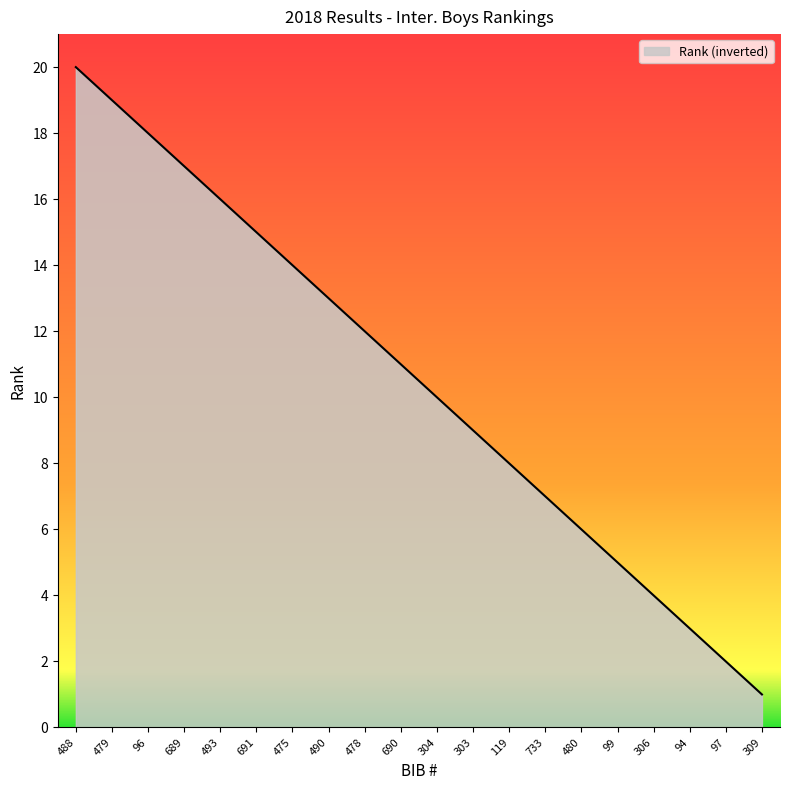

What is the greatest value displayed?

20